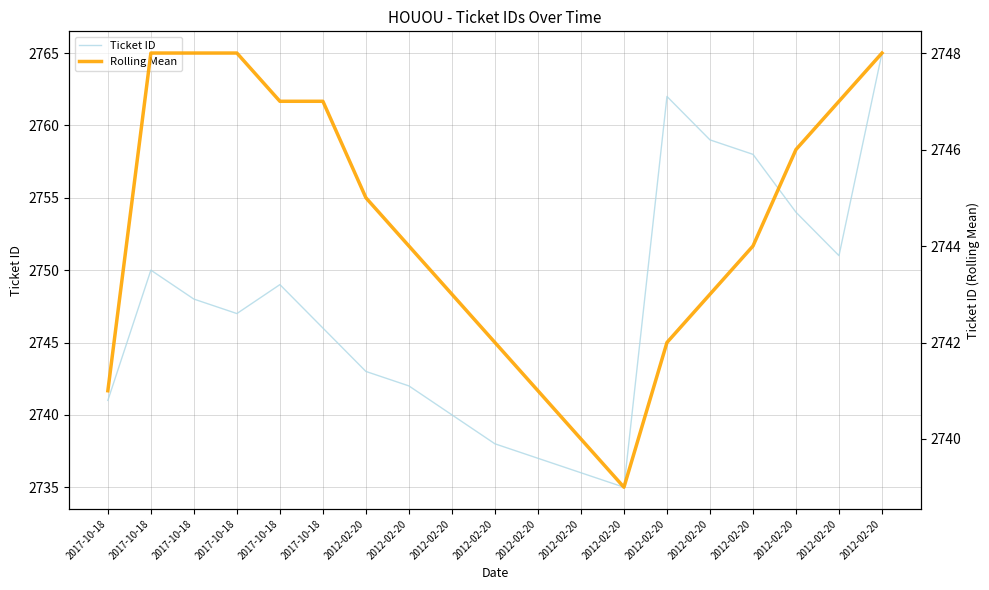

What is the label of the 15th point from the left?

2012-02-20